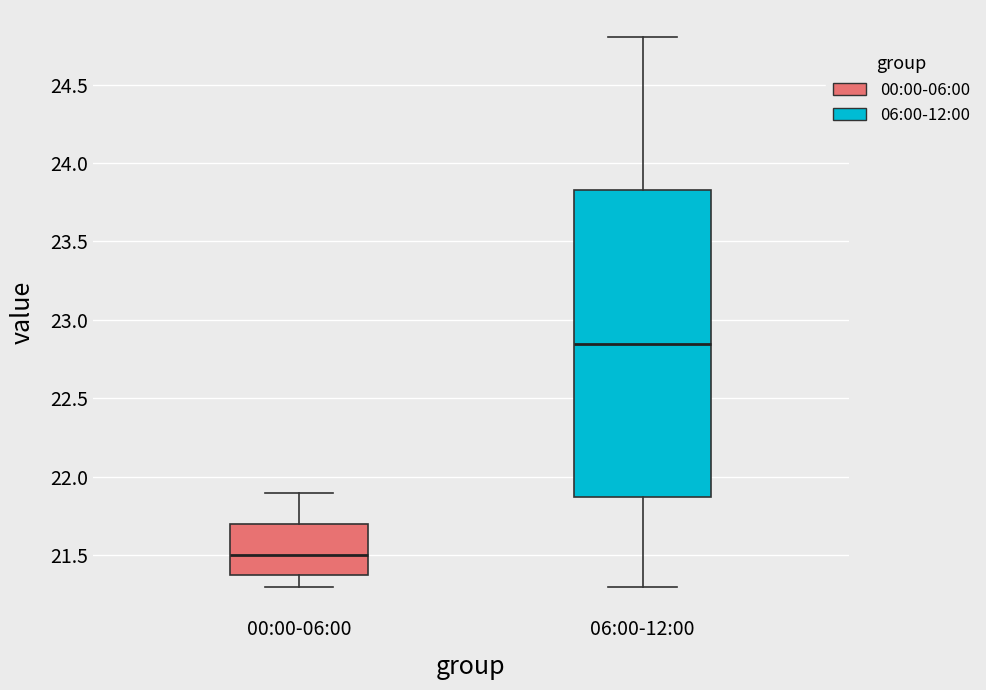

Which box's median line is the highest?

06:00-12:00